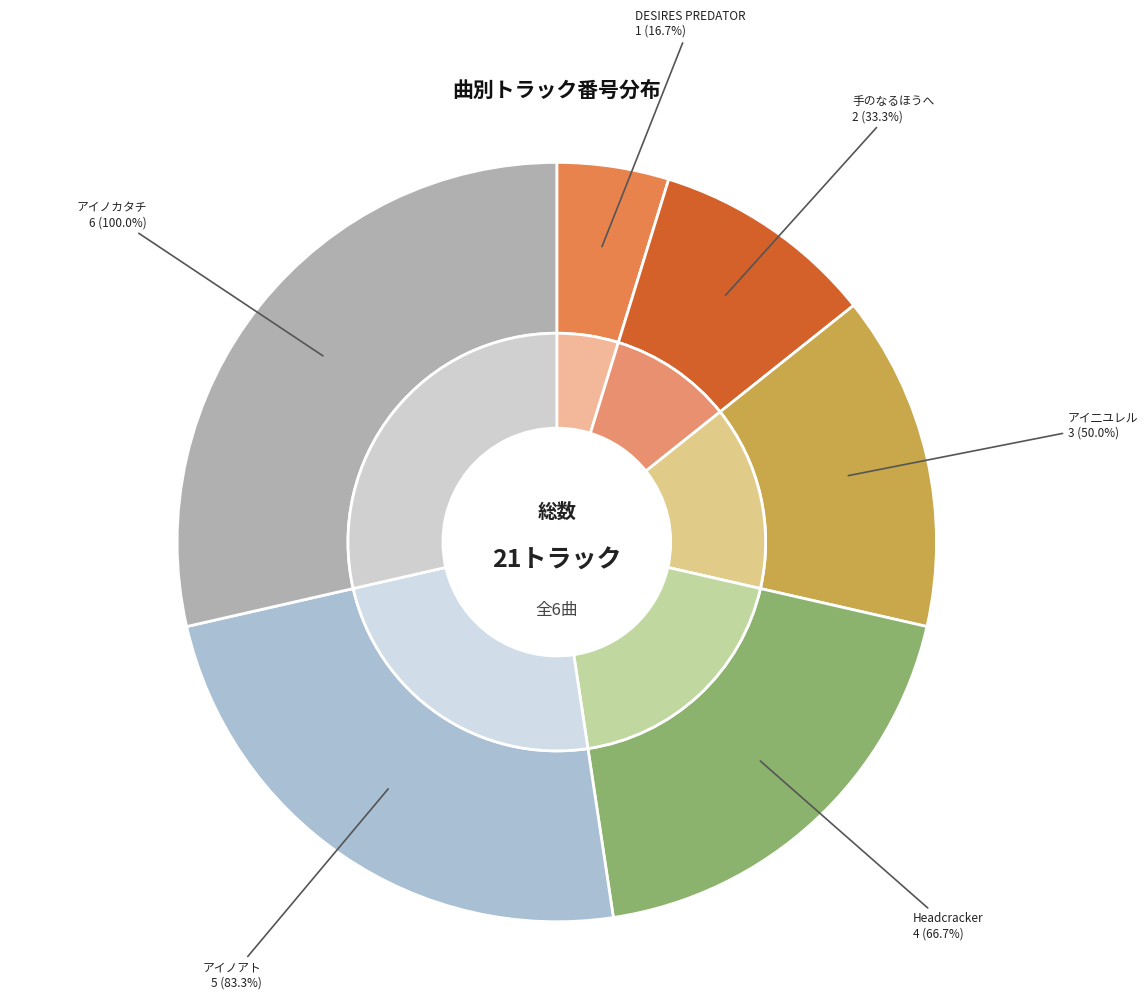

Is there a majority slice in this chart?

No